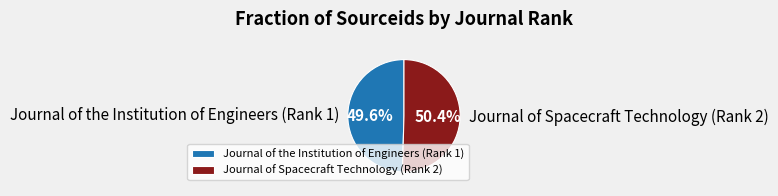

Rank the categories by value from lowest to highest.

Journal of the Institution of Engineers (Rank 1), Journal of Spacecraft Technology (Rank 2)